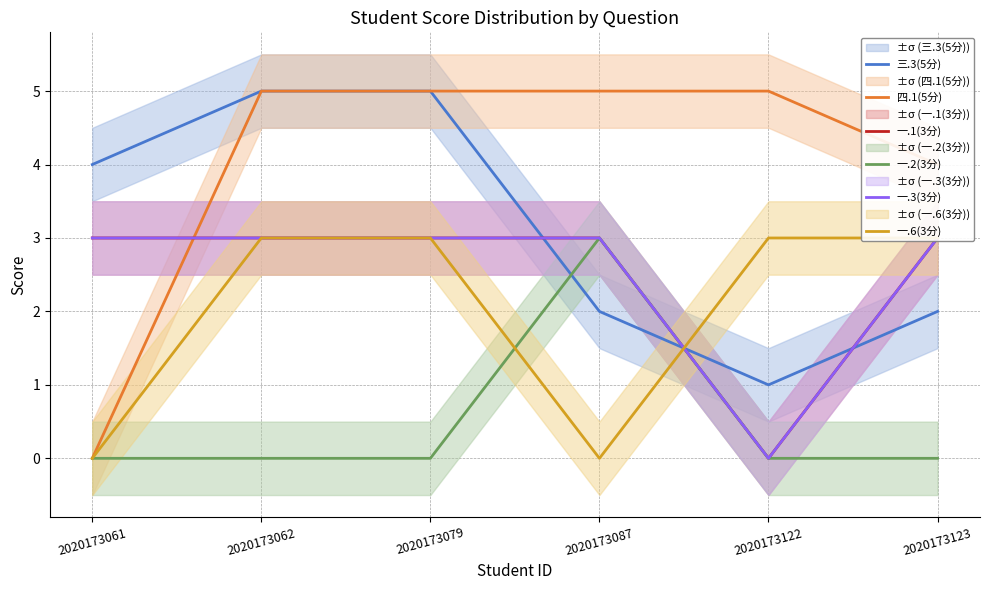

Is it true that 三.3(5分) equals 4 at 2020173061?

True